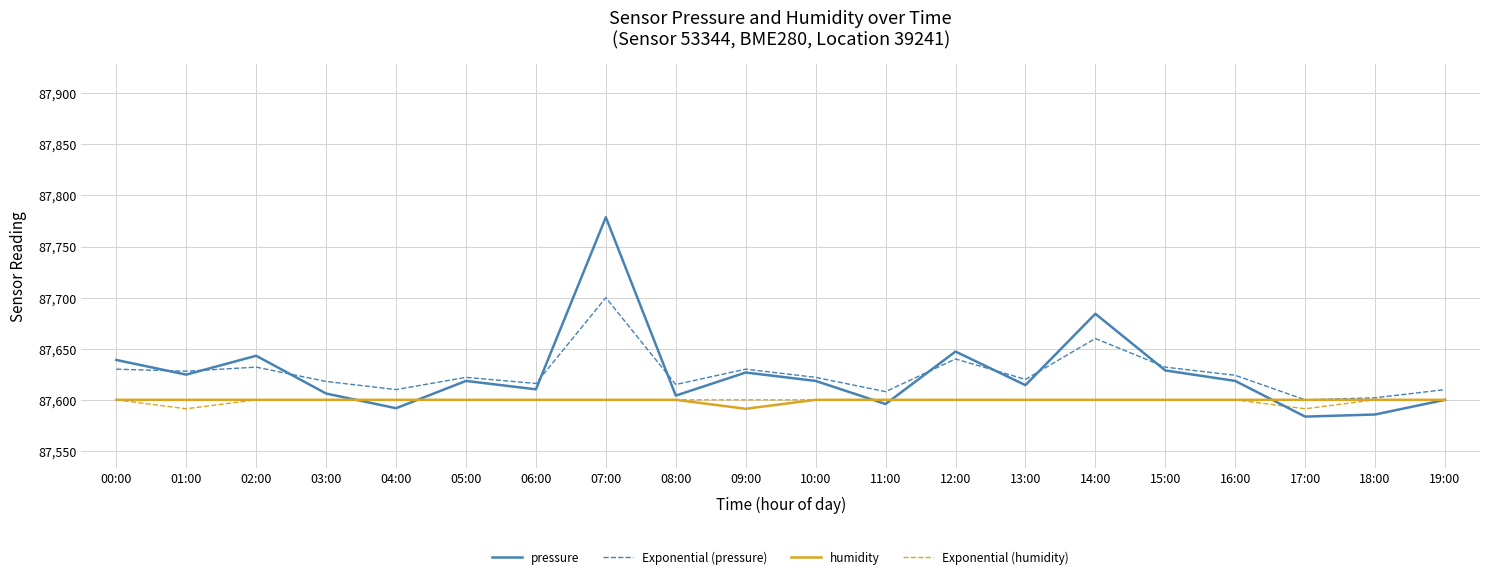

What are all the series names shown in the legend?

pressure, Exponential (pressure), humidity, Exponential (humidity)